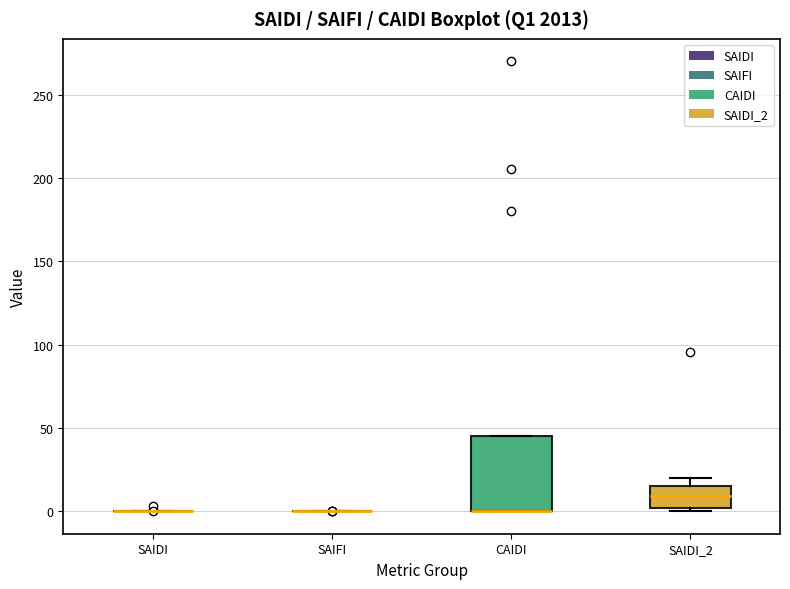

Reading left to right, read every box against the y-axis: the position of its median line, the range the box covers, and the ends of its whiskers. The values are not printed on the chart, so give them approximately, as read against the axis.

SAIDI: box collapsed to a line at 0, whiskers 0 to 0
SAIFI: box collapsed to a line at 0, whiskers 0 to 0
CAIDI: median 0 (drawn on the box's lower edge), box 0 to 45, whiskers 0 to 45
SAIDI_2: median 10, box 0 to 15, whiskers 0 (just below the box's lower edge) to 20